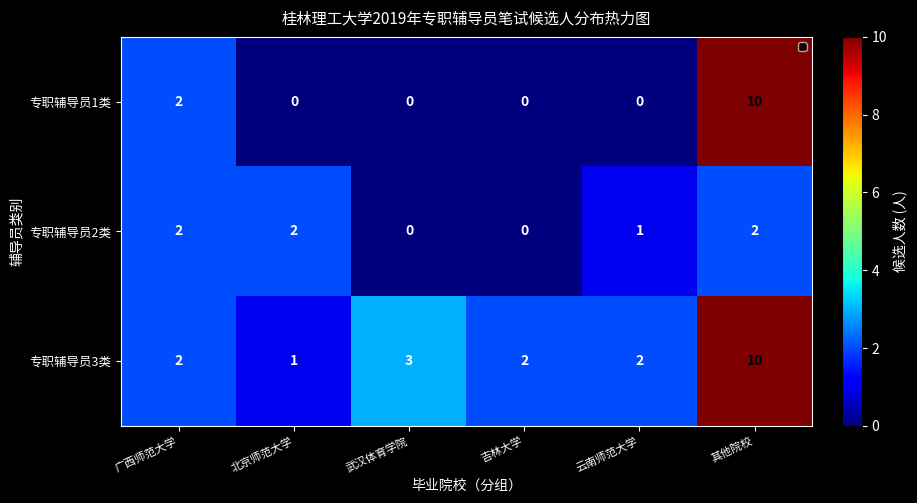

Where is 专职辅导员2类 nearest to the value 1?

云南师范大学